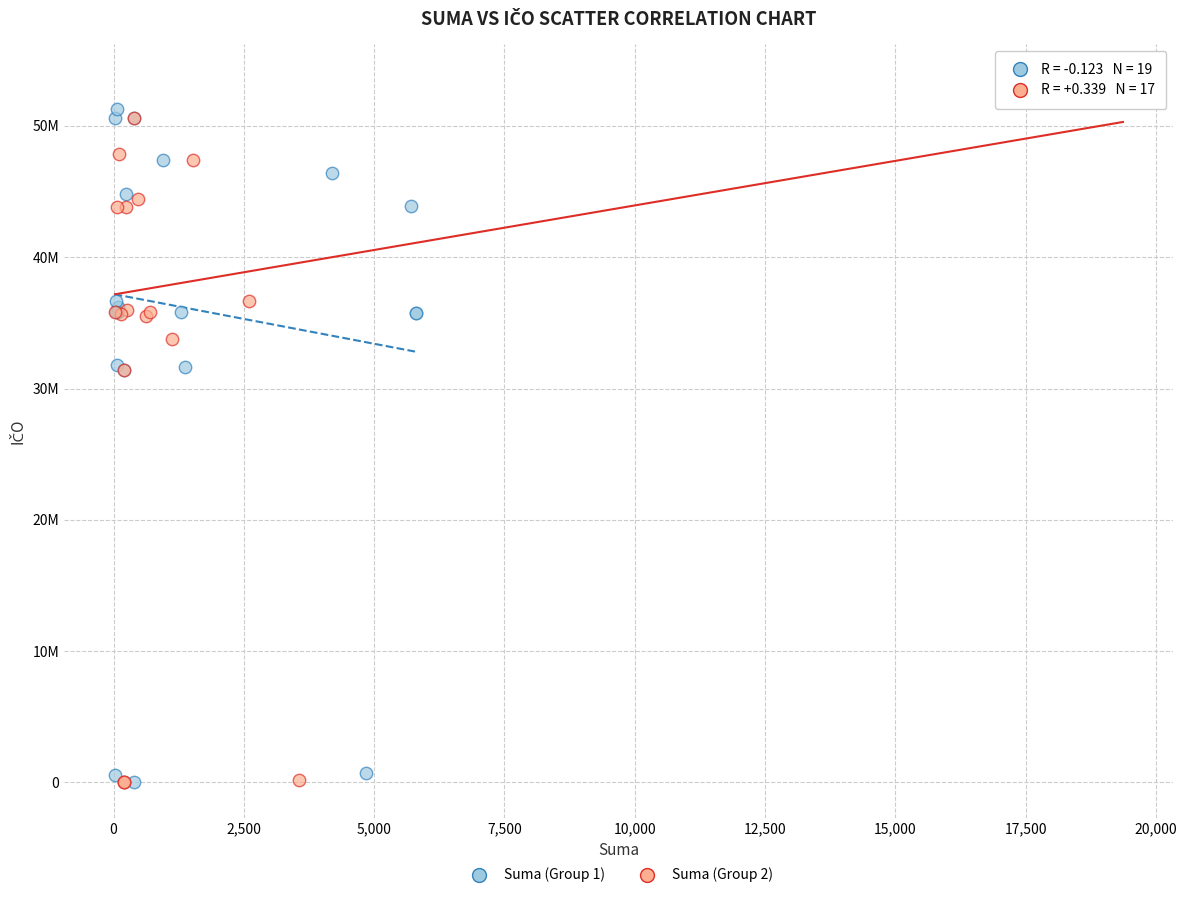

Which series has the largest Y range (max minus min)?

Suma (Group 2)